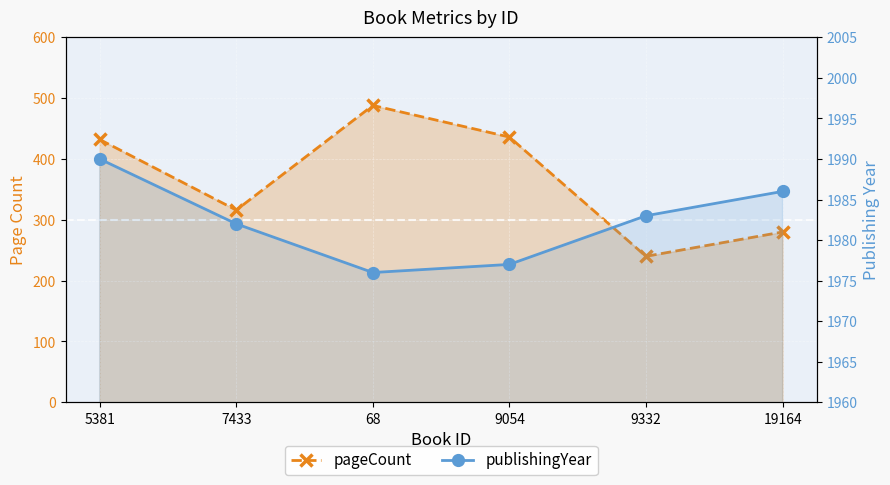

How many lines are shown in the chart?

2